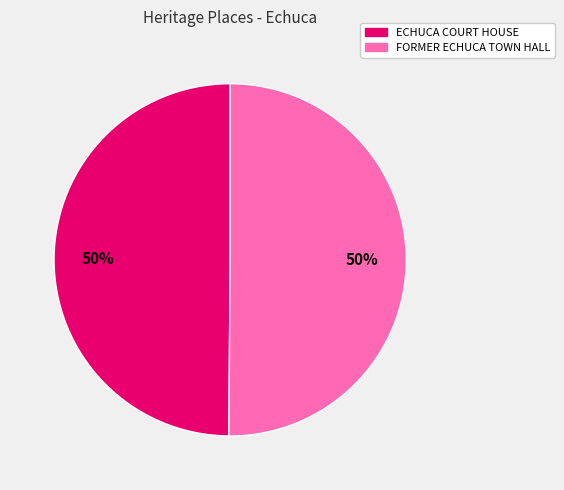

What percentage is the FORMER ECHUCA TOWN HALL slice, to the nearest percent?

50%